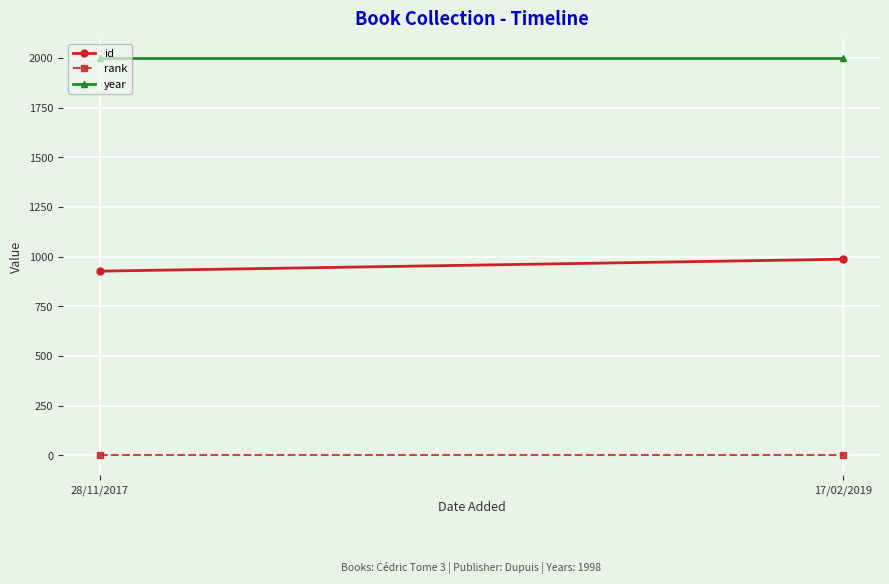

What is the label of the 1st point from the right?

17/02/2019